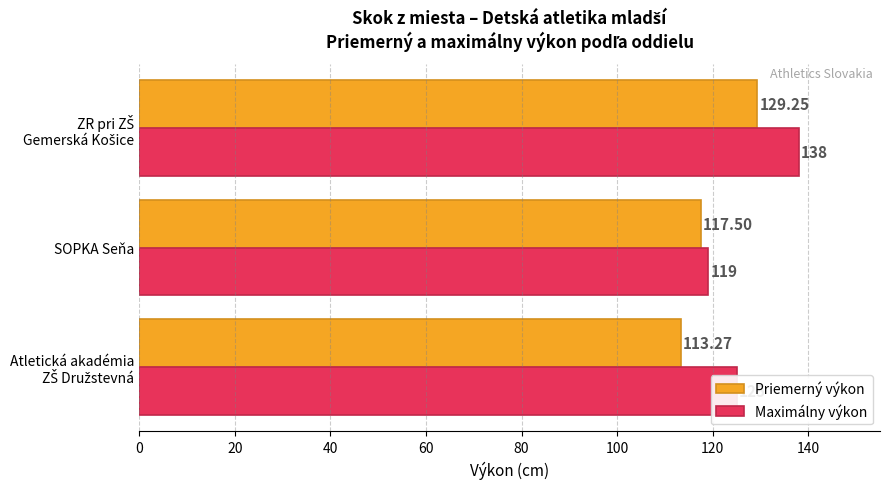

Which series has the largest range (max minus min)?

Maximálny výkon